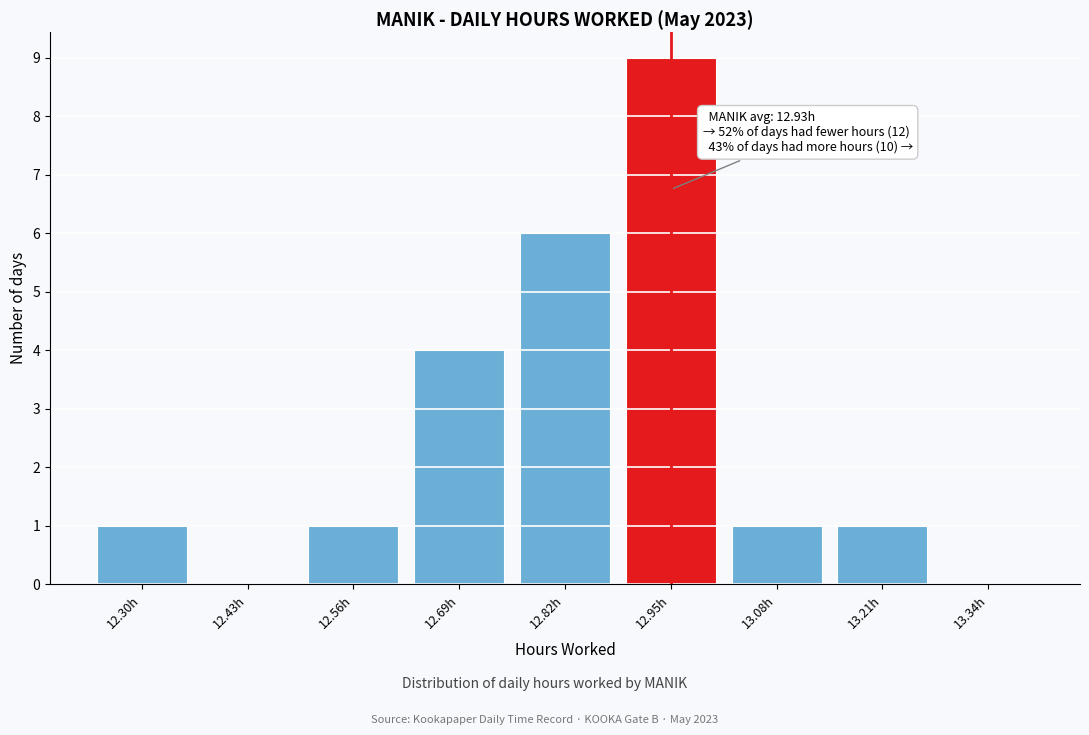

Reading left to right, transcribe all the data shown in this chart.

12.30h=1	12.43h=0	12.56h=1	12.69h=4	12.82h=6	12.95h=9	13.08h=1	13.21h=1	13.34h=0